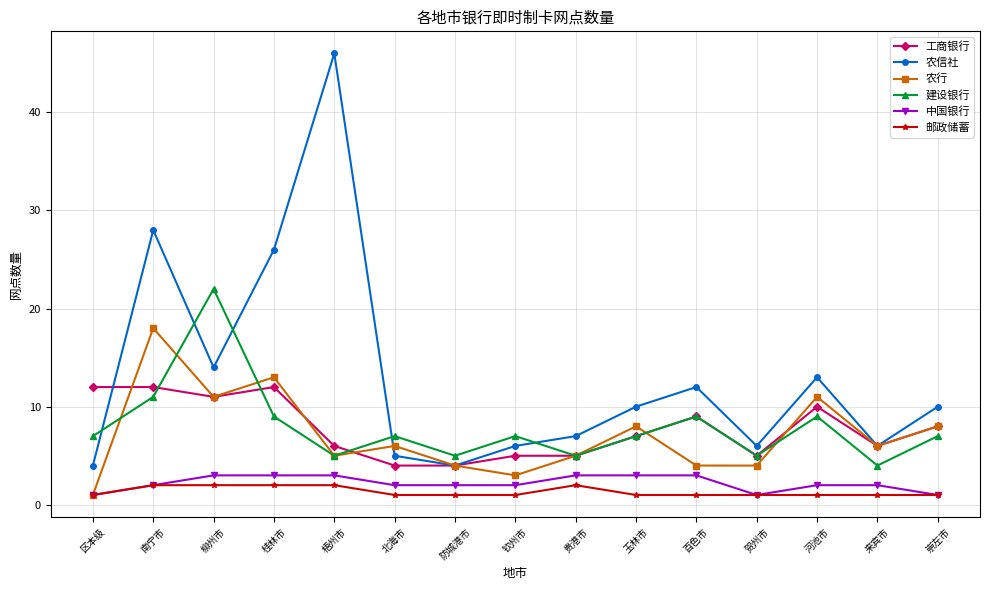

Reading right to left, transcribe all the data shown in this chart.

工商银行: 崇左市=8	来宾市=6	河池市=10	贺州市=5	百色市=9	玉林市=7	贵港市=5	钦州市=5	防城港市=4	北海市=4	梧州市=6	桂林市=12	柳州市=11	南宁市=12	区本级=12
农信社: 崇左市=10	来宾市=6	河池市=13	贺州市=6	百色市=12	玉林市=10	贵港市=7	钦州市=6	防城港市=4	北海市=5	梧州市=46	桂林市=26	柳州市=14	南宁市=28	区本级=4
农行: 崇左市=8	来宾市=6	河池市=11	贺州市=4	百色市=4	玉林市=8	贵港市=5	钦州市=3	防城港市=4	北海市=6	梧州市=5	桂林市=13	柳州市=11	南宁市=18	区本级=1
建设银行: 崇左市=7	来宾市=4	河池市=9	贺州市=5	百色市=9	玉林市=7	贵港市=5	钦州市=7	防城港市=5	北海市=7	梧州市=5	桂林市=9	柳州市=22	南宁市=11	区本级=7
中国银行: 崇左市=1	来宾市=2	河池市=2	贺州市=1	百色市=3	玉林市=3	贵港市=3	钦州市=2	防城港市=2	北海市=2	梧州市=3	桂林市=3	柳州市=3	南宁市=2	区本级=1
邮政储蓄: 崇左市=1	来宾市=1	河池市=1	贺州市=1	百色市=1	玉林市=1	贵港市=2	钦州市=1	防城港市=1	北海市=1	梧州市=2	桂林市=2	柳州市=2	南宁市=2	区本级=1